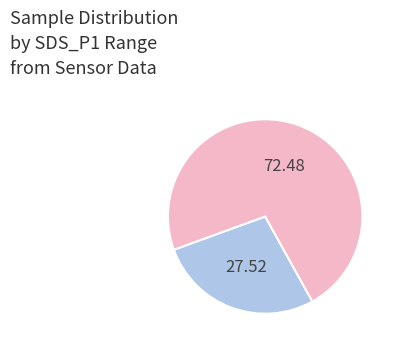

Count the number of slices in the pie.

2